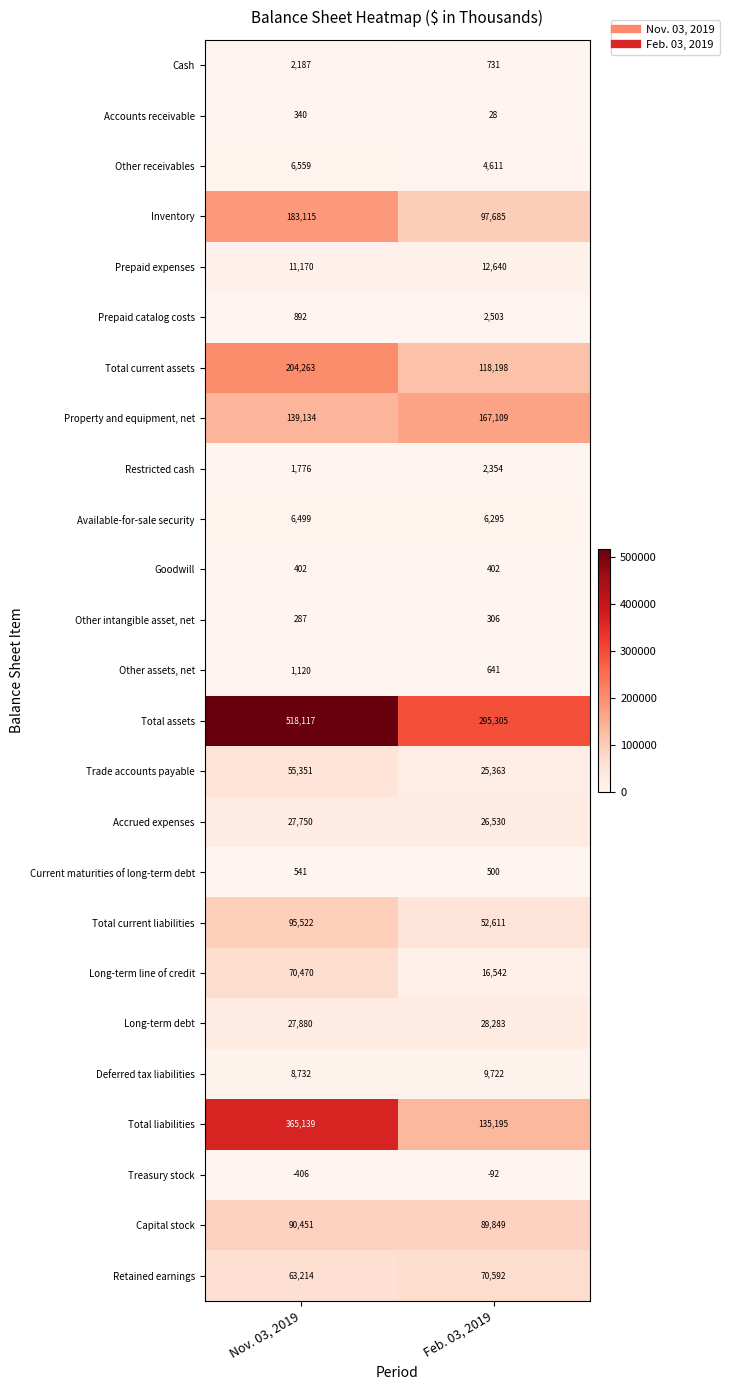

What is the difference between the Other intangible asset, net values at Feb. 03, 2019 and Nov. 03, 2019?

19